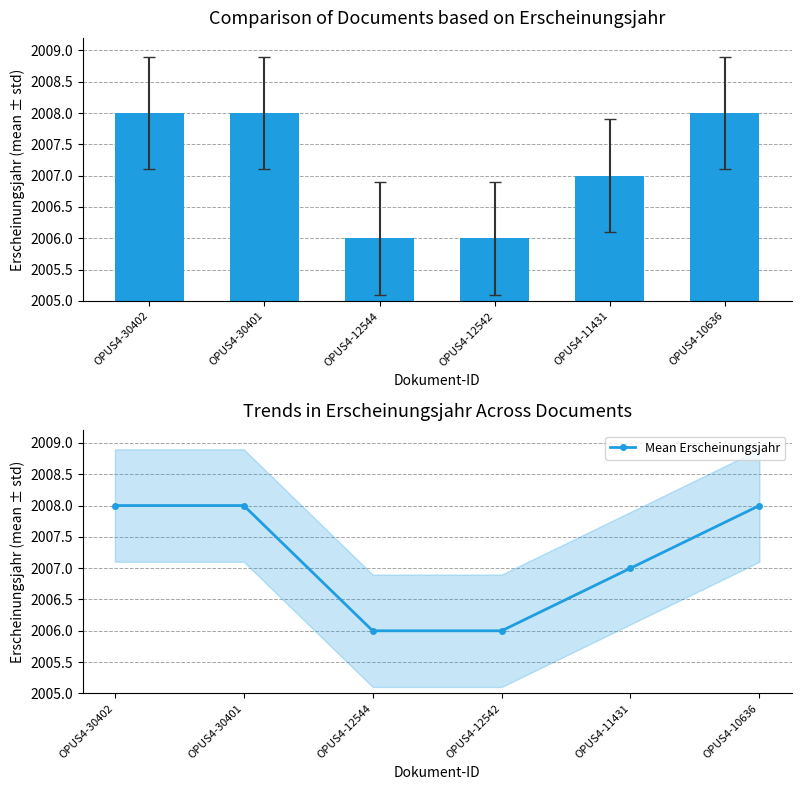

Reading right to left, what are all the values shown in this chart?

Erscheinungsjahr: OPUS4-10636=2008	OPUS4-11431=2007	OPUS4-12542=2006	OPUS4-12544=2006	OPUS4-30401=2008	OPUS4-30402=2008
Mean Erscheinungsjahr: OPUS4-10636=2008	OPUS4-11431=2007	OPUS4-12542=2006	OPUS4-12544=2006	OPUS4-30401=2008	OPUS4-30402=2008